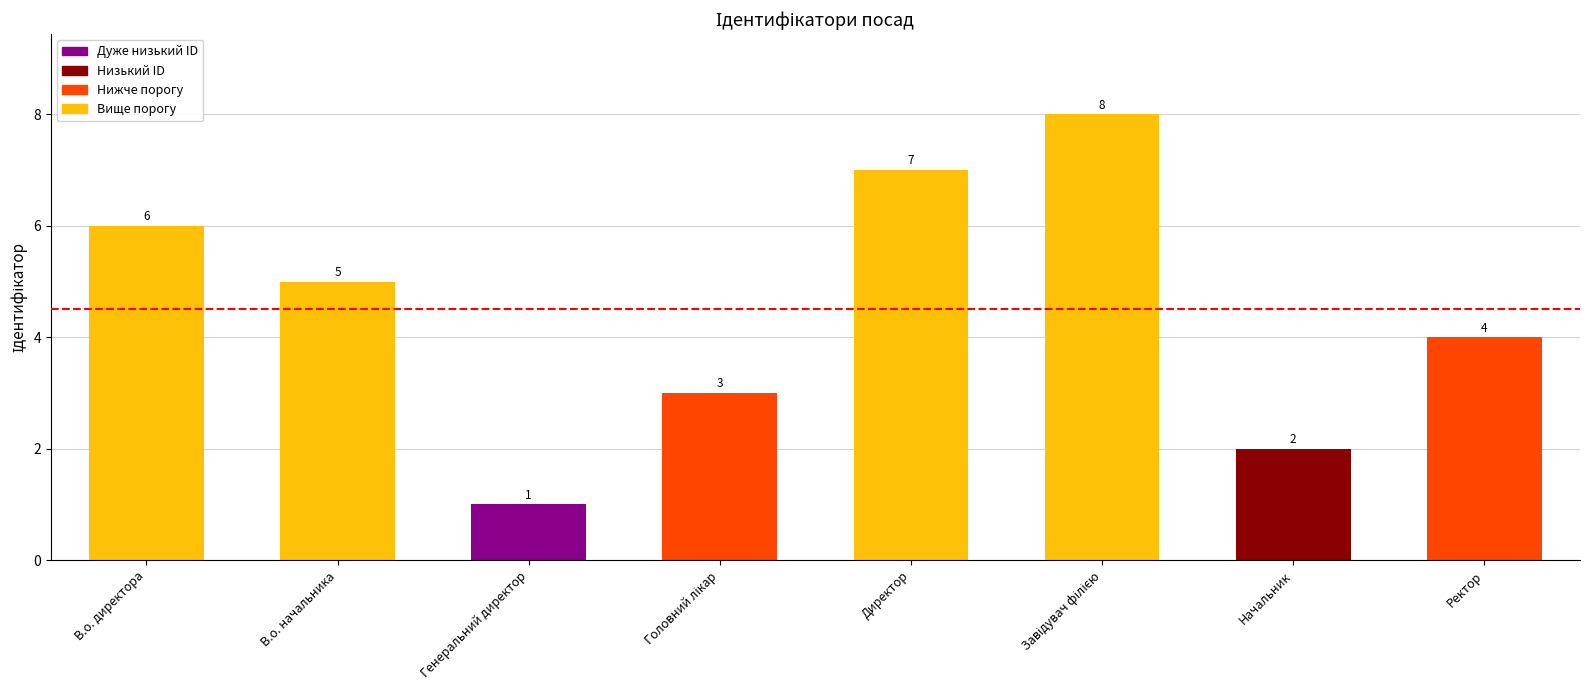

What is the value of the 7th bar from the left?

2